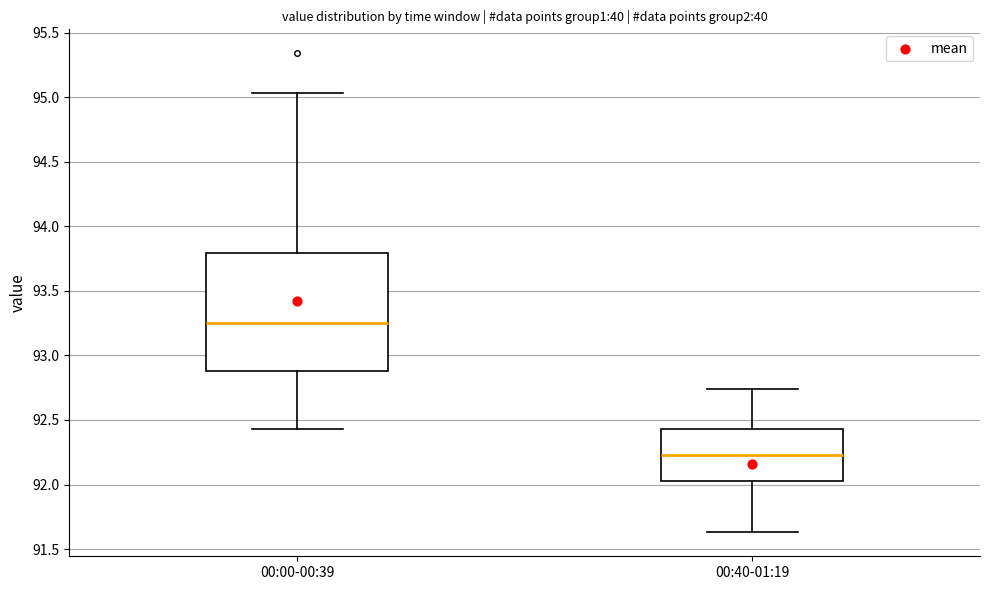

Where is the lower edge of the box for 00:40-01:19 on the y-axis? The values are not printed on the chart, so give them approximately, as read against the axis.

92.05